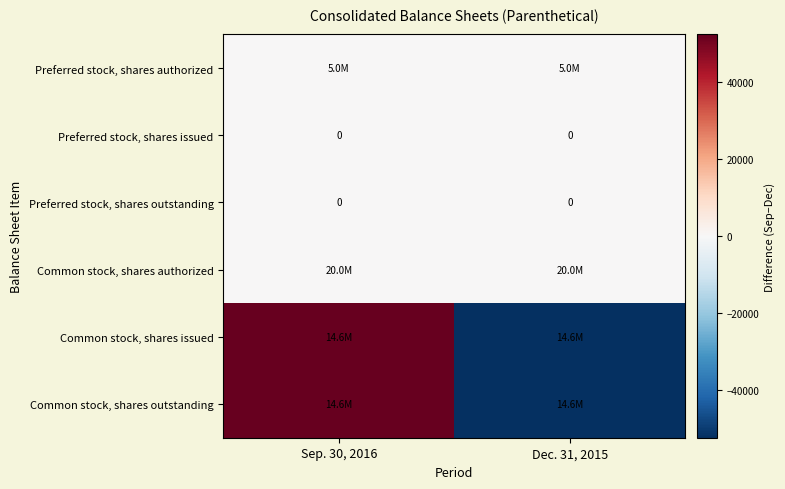

Is it true that Preferred stock, shares outstanding equals 0 at Sep. 30, 2016?

True